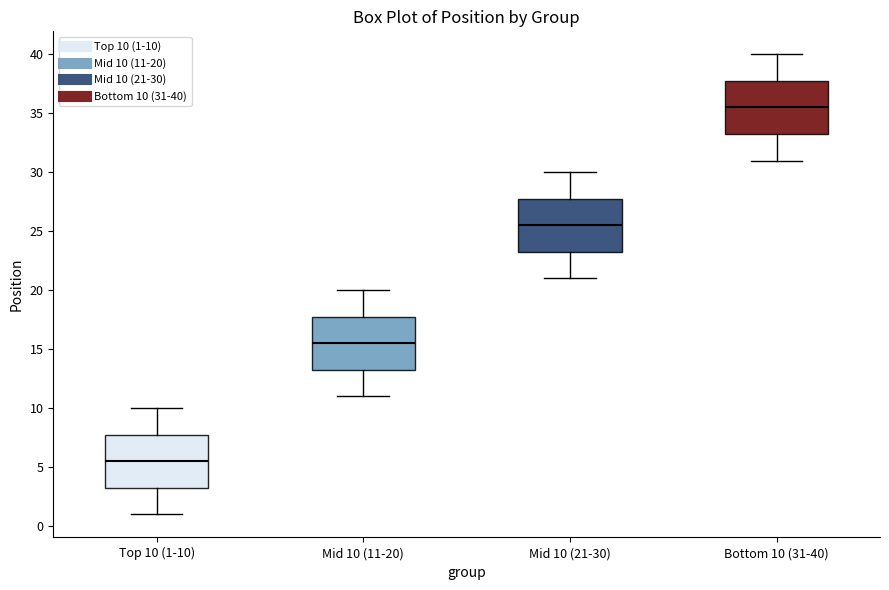

Where does the median line of the box for Bottom 10 (31-40) sit on the y-axis? The values are not printed on the chart, so give them approximately, as read against the axis.

35.5